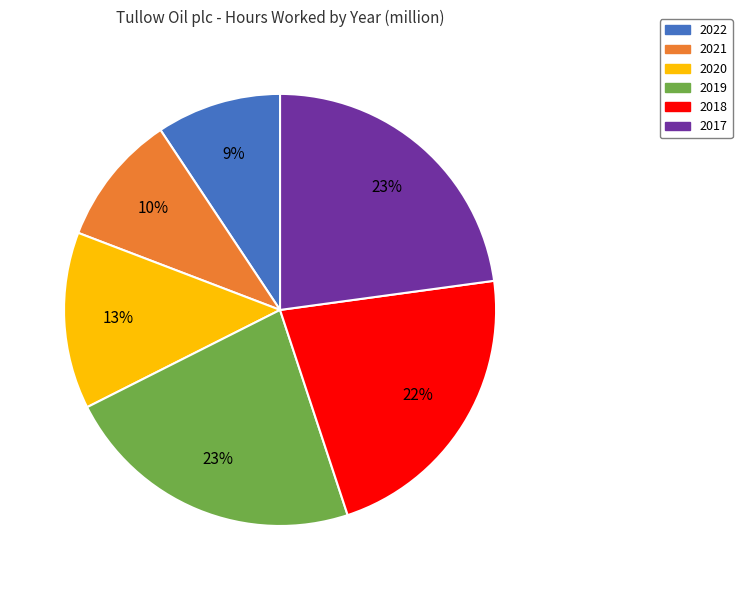

Is there a majority slice in this chart?

No